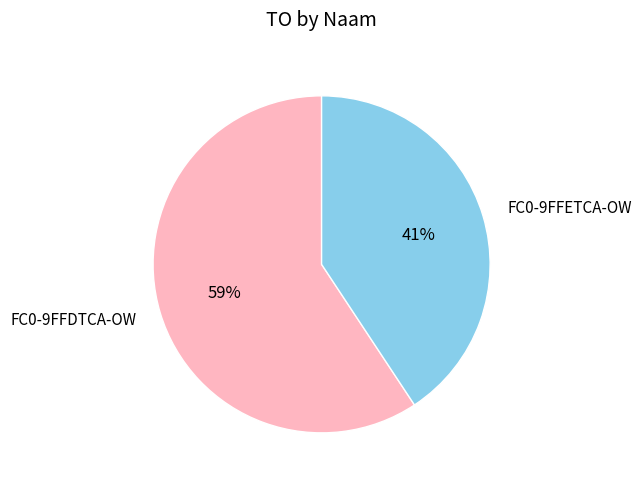

How many slices are in this pie chart?

2